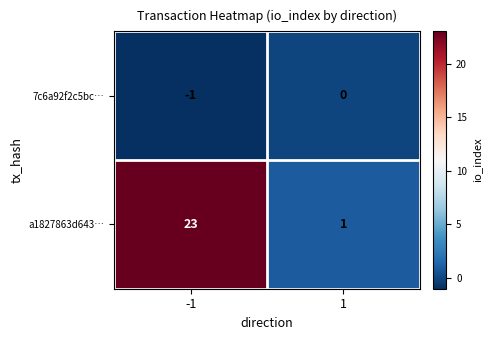

What is the difference between the highest and lowest values at 1?

1